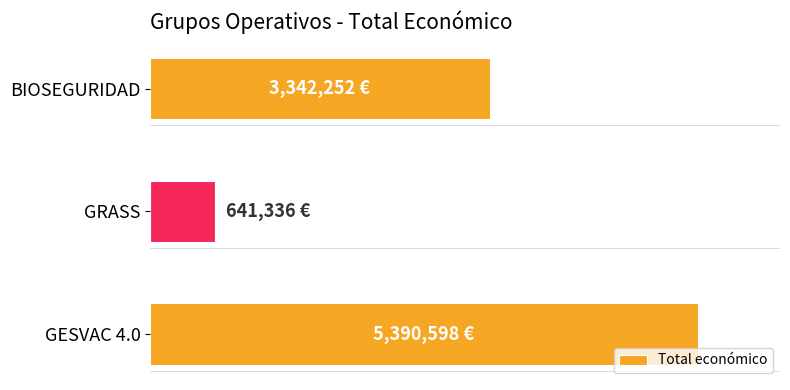

Are the bars horizontal?

Yes